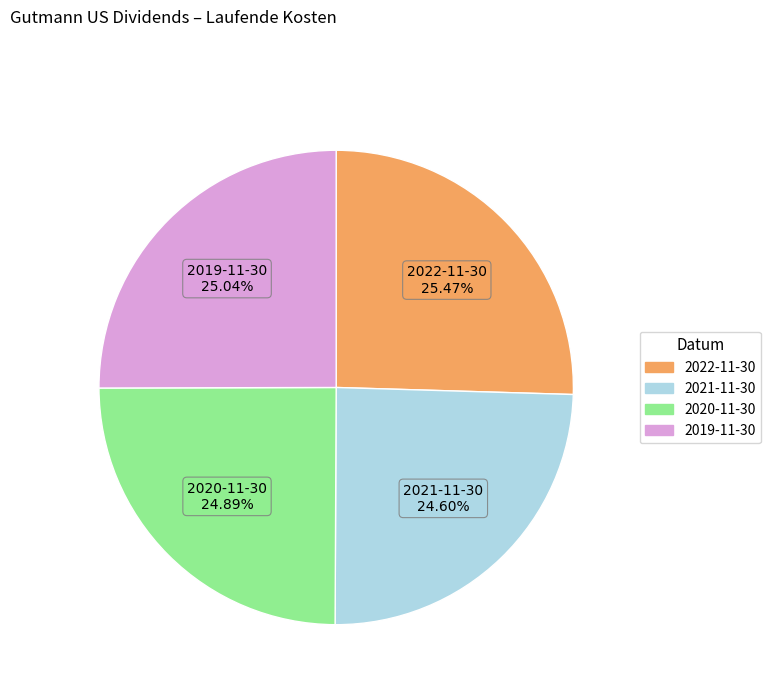

True or false: 2020-11-30 accounts for 32% of the total.

False